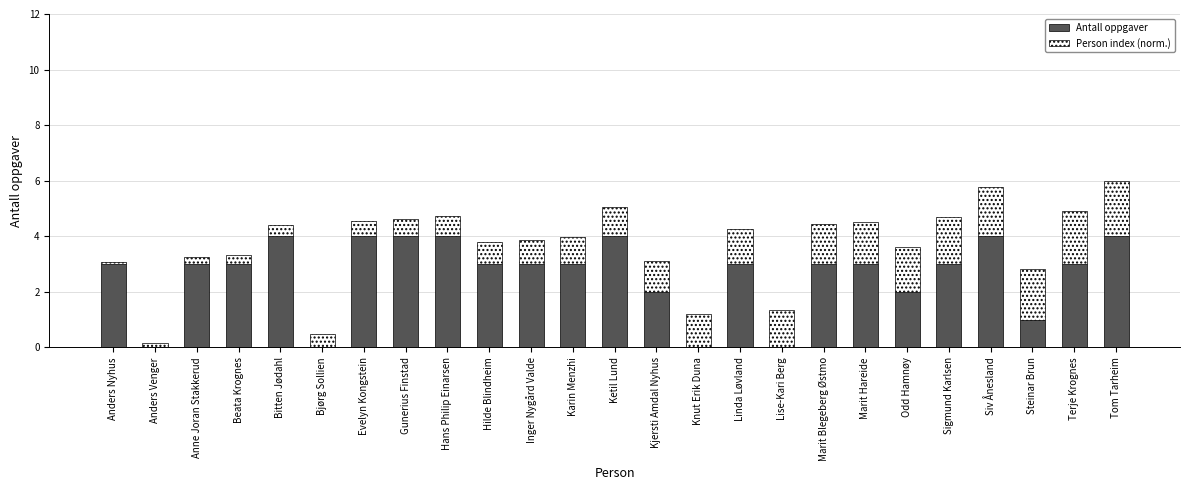

What is the highest value of the Antall oppgaver series?

4.0